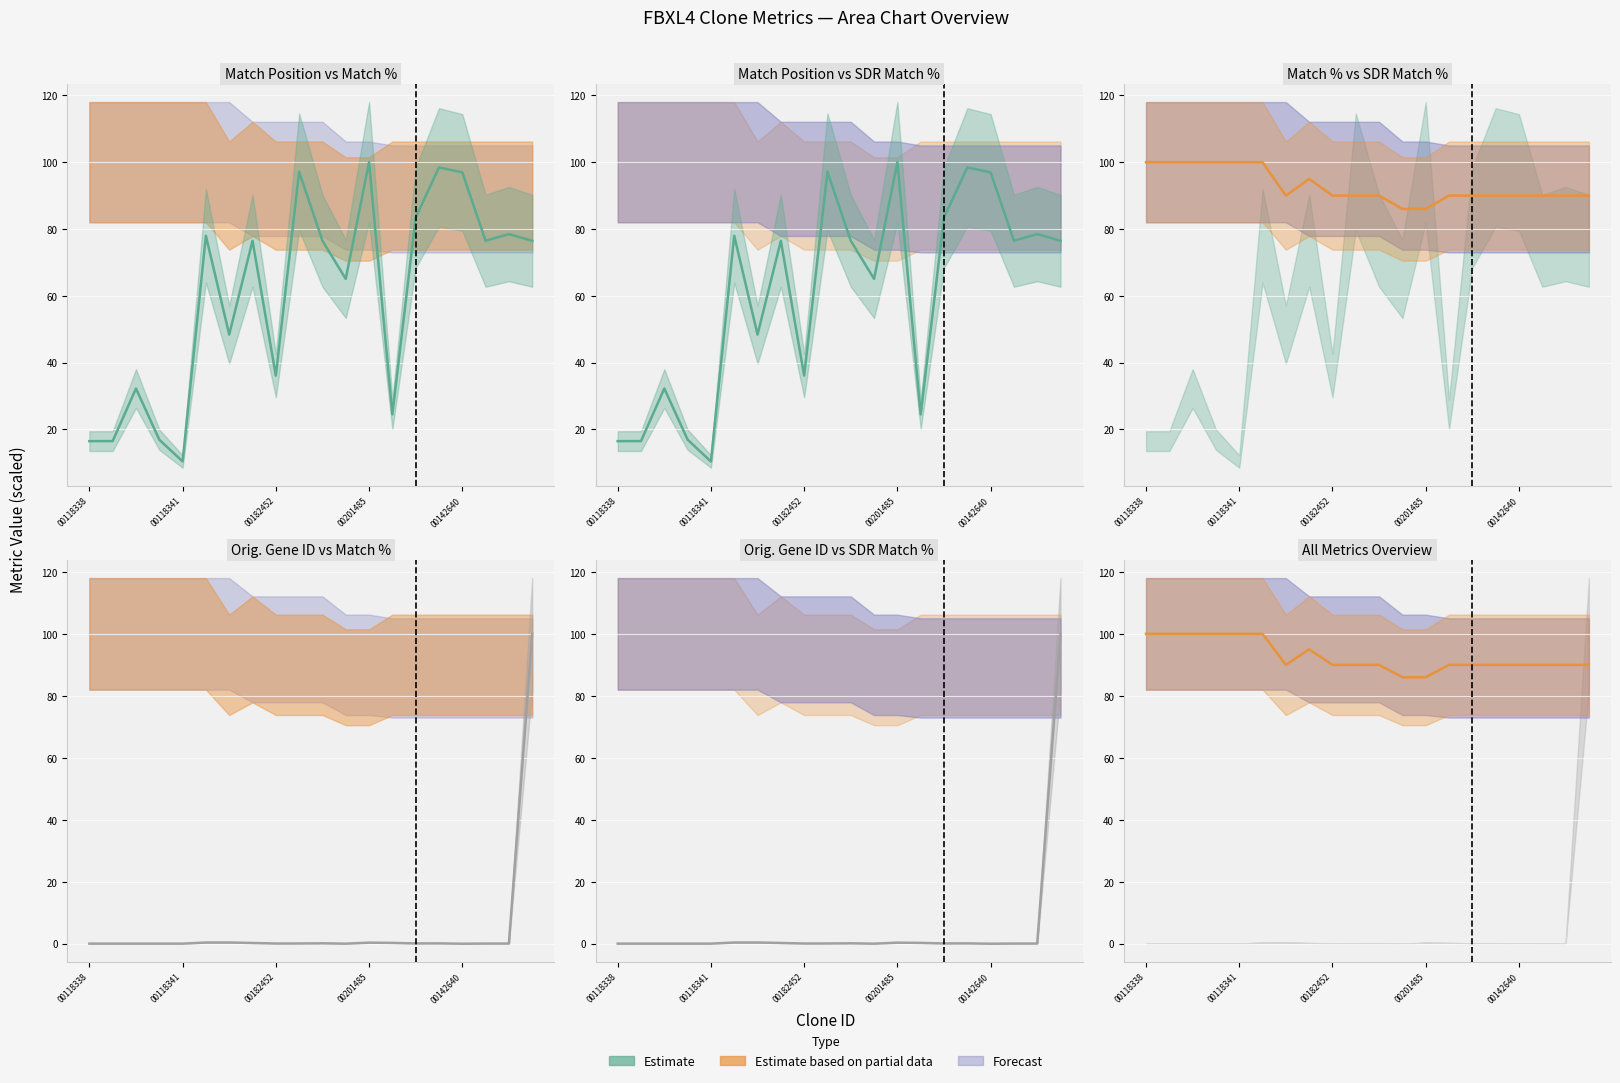

Which series has the widest spread of values?

Orig. Target Gene ID (line)